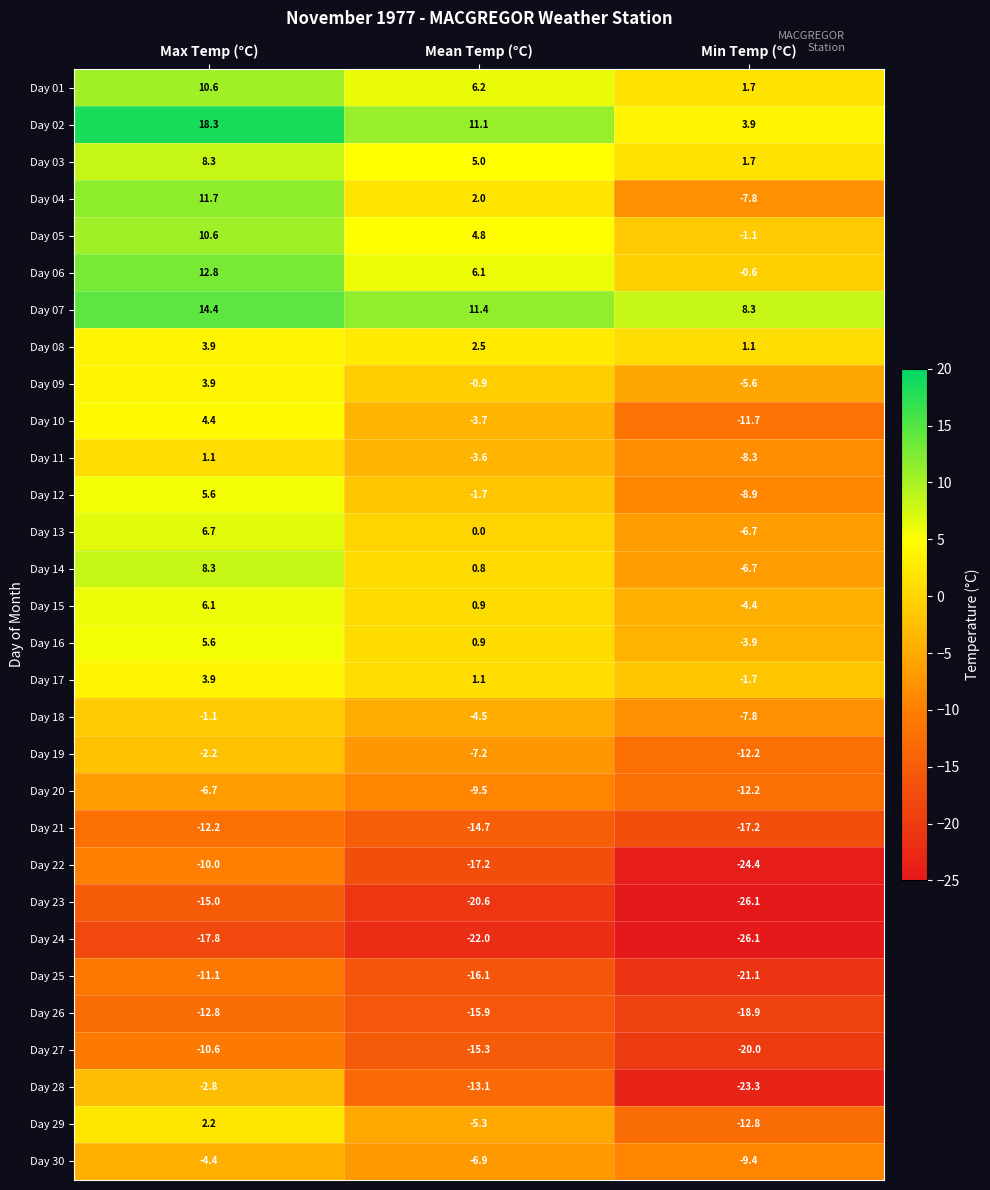

What is the spread (max minus min) of values at Mean Temp (°C)?

33.4